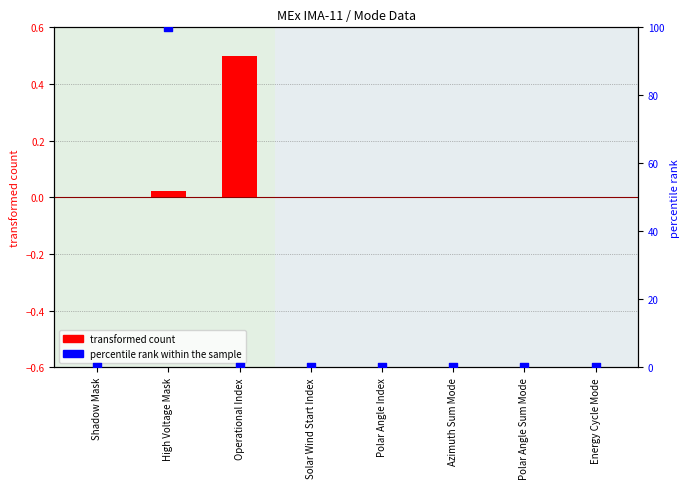

Which series has the largest total across all categories?

percentile rank within the sample